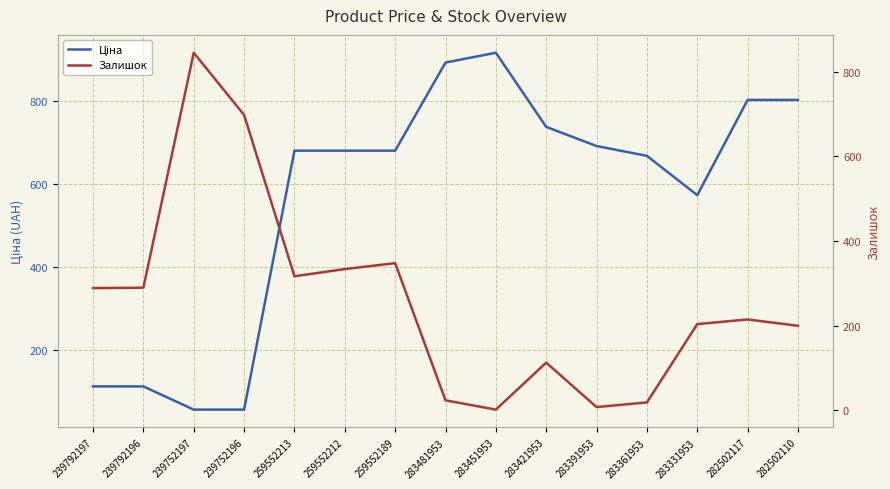

Count the number of categories in the chart.

15